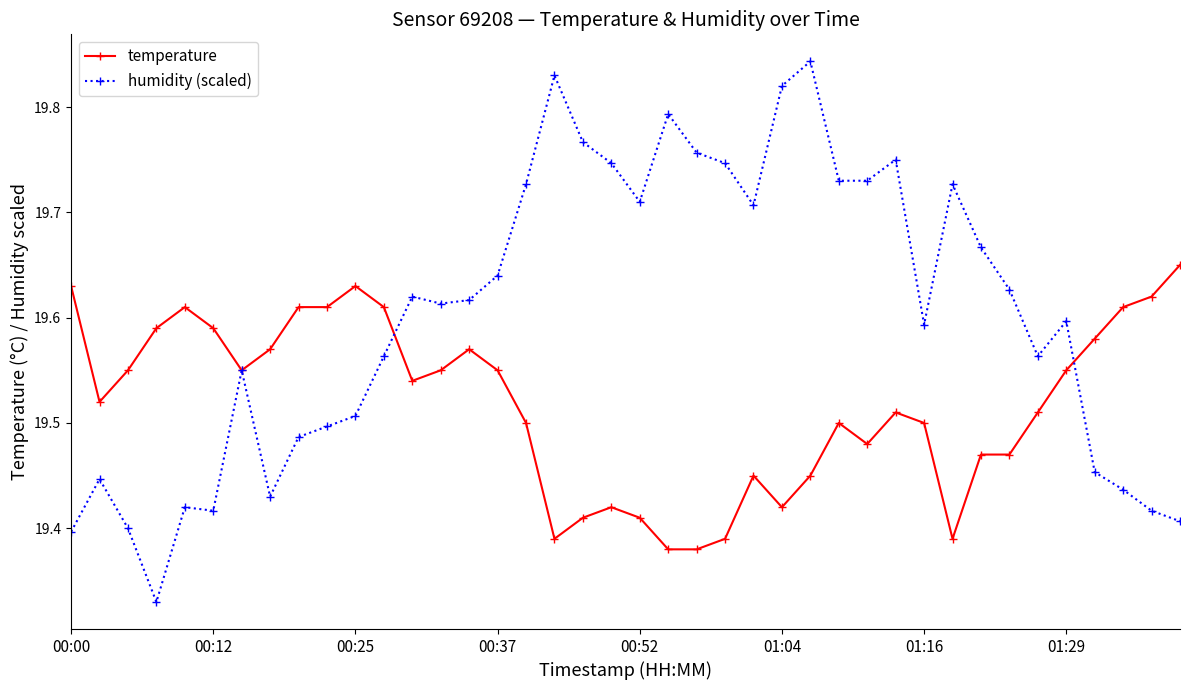

Which series has the largest total across all categories?

humidity (scaled)